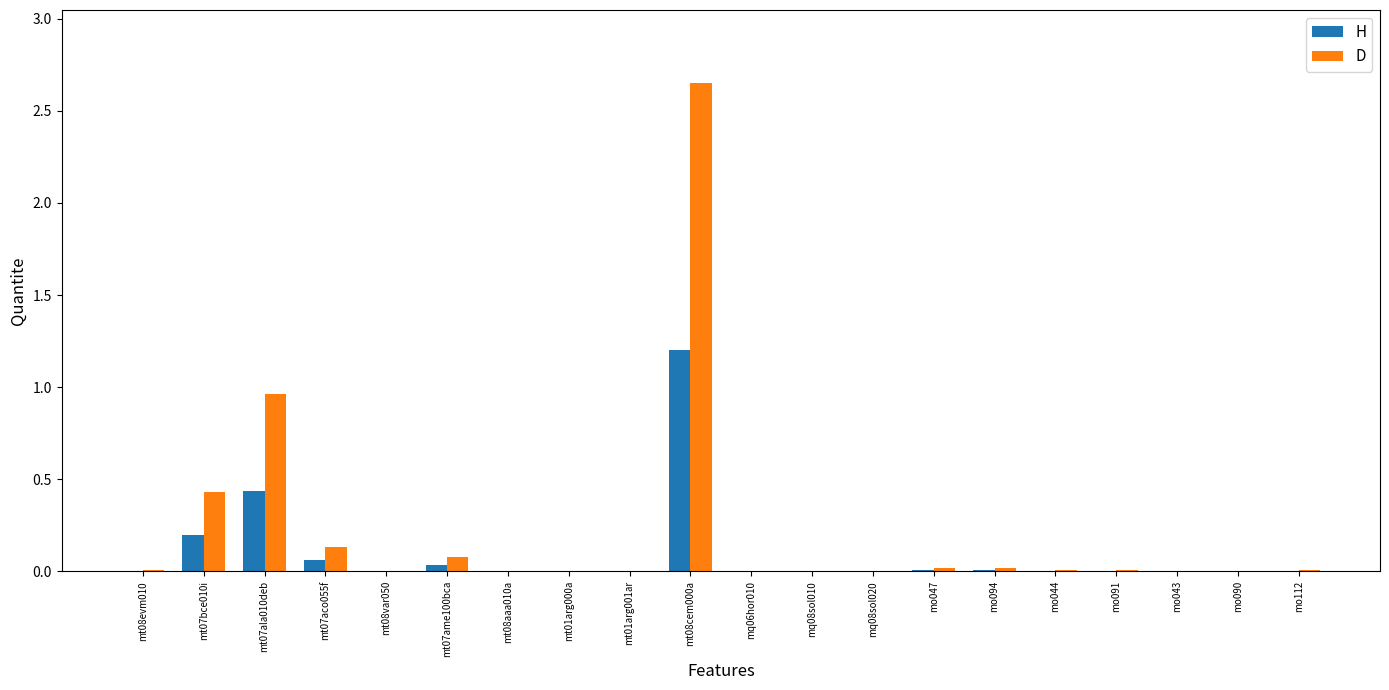

Does the chart contain stacked bars?

No